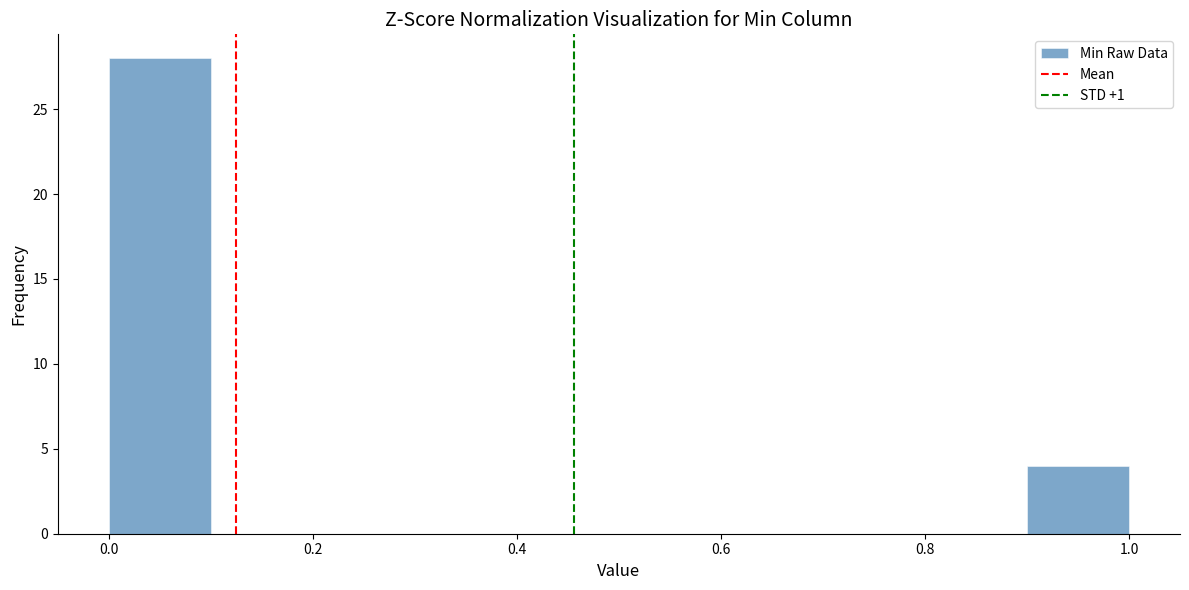

How tall is the bar that spans 0.0 to 0.1 on the x-axis? The values are not printed on the chart, so give them approximately, as read against the axis.

28